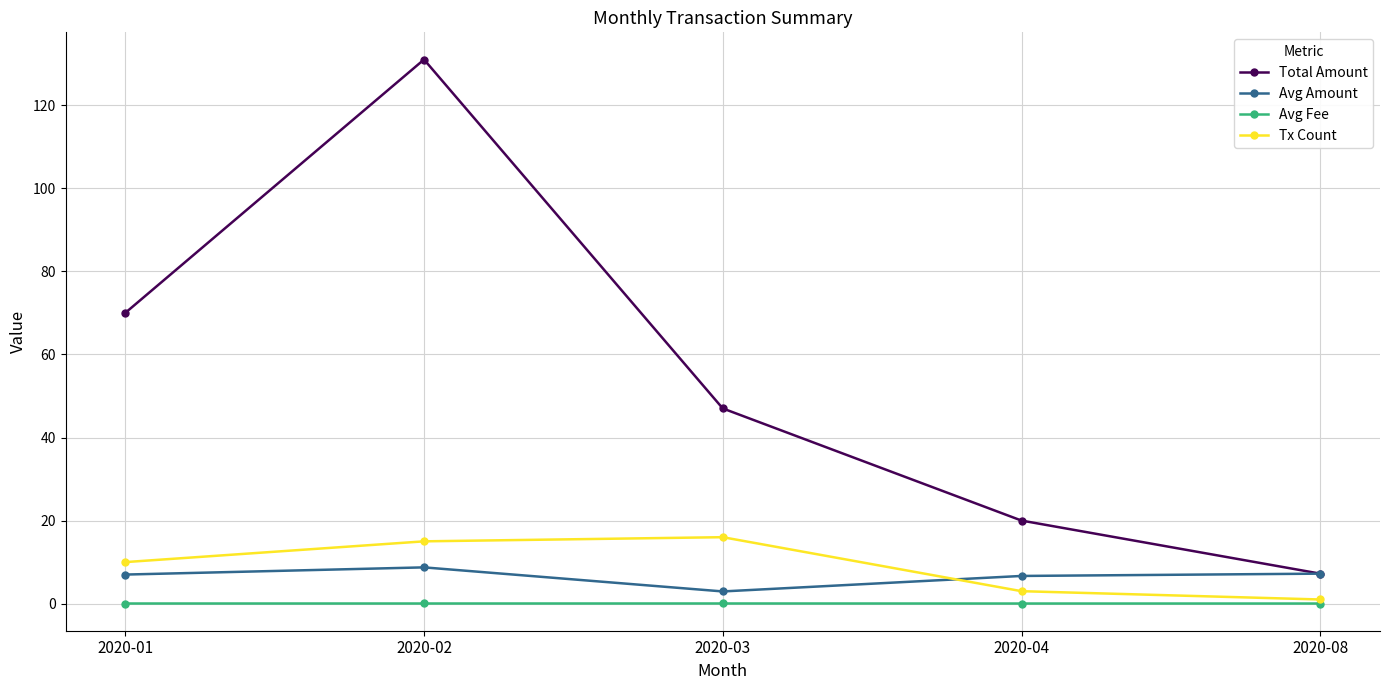

Which series has the largest range (max minus min)?

Total Amount